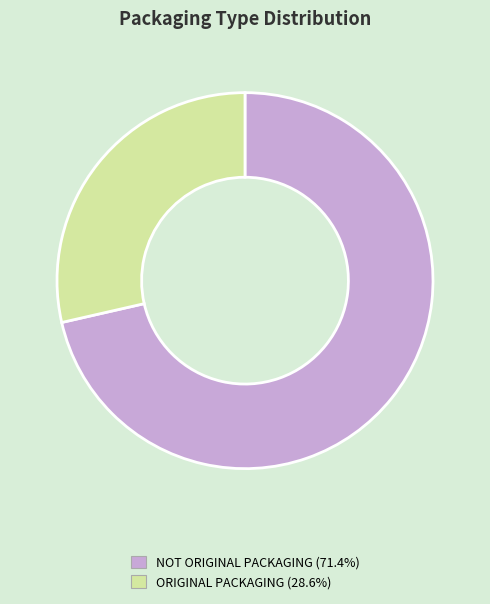

Which has a higher value, ORIGINAL PACKAGING or NOT ORIGINAL PACKAGING?

NOT ORIGINAL PACKAGING